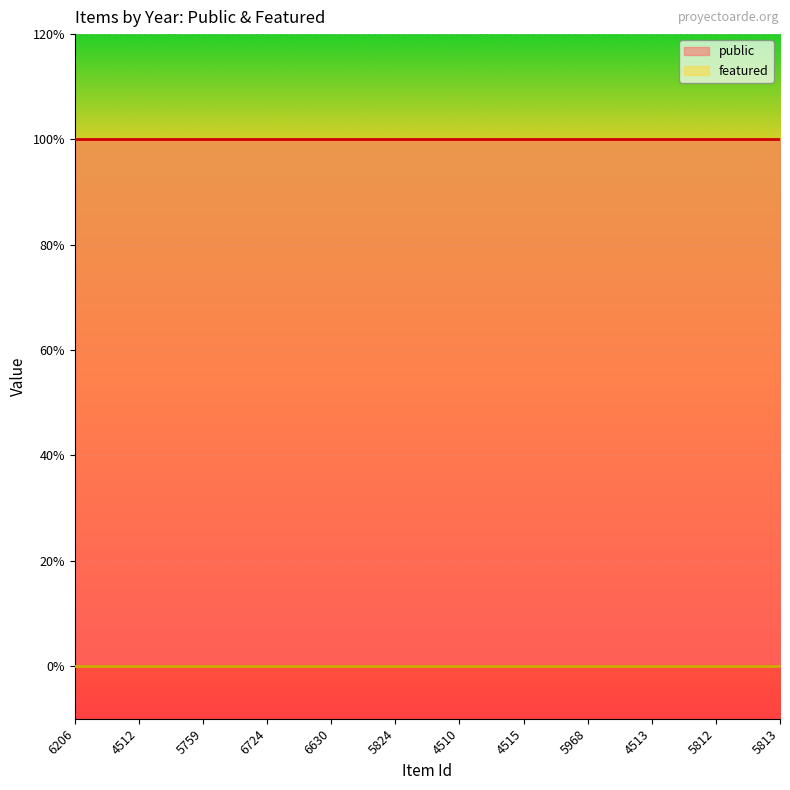

What is the value of the public point at the 7th from the left?

1